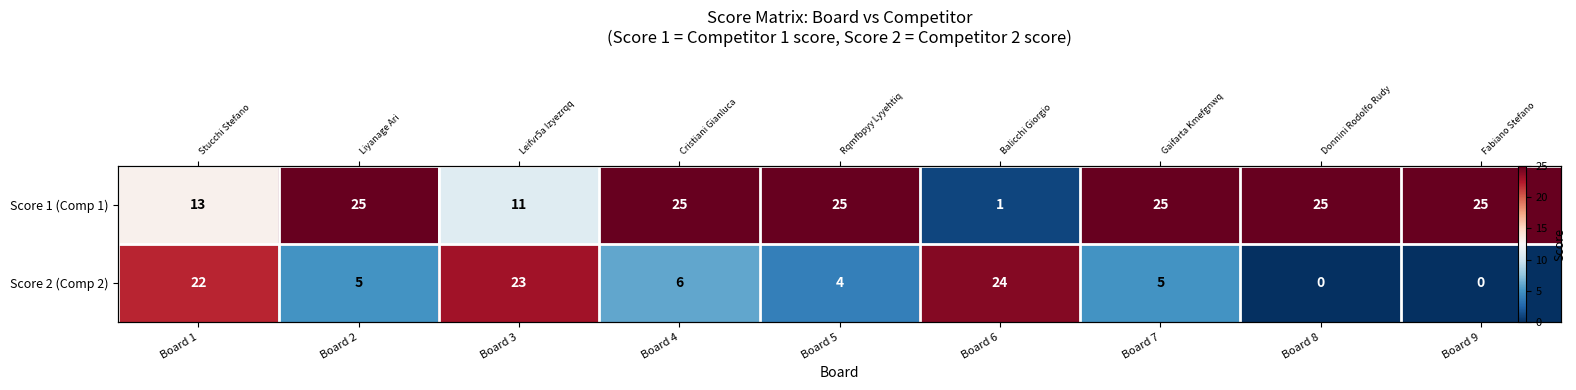

The value of Score 2 (Comp 2) at Board 7 is 3. True or false?

False